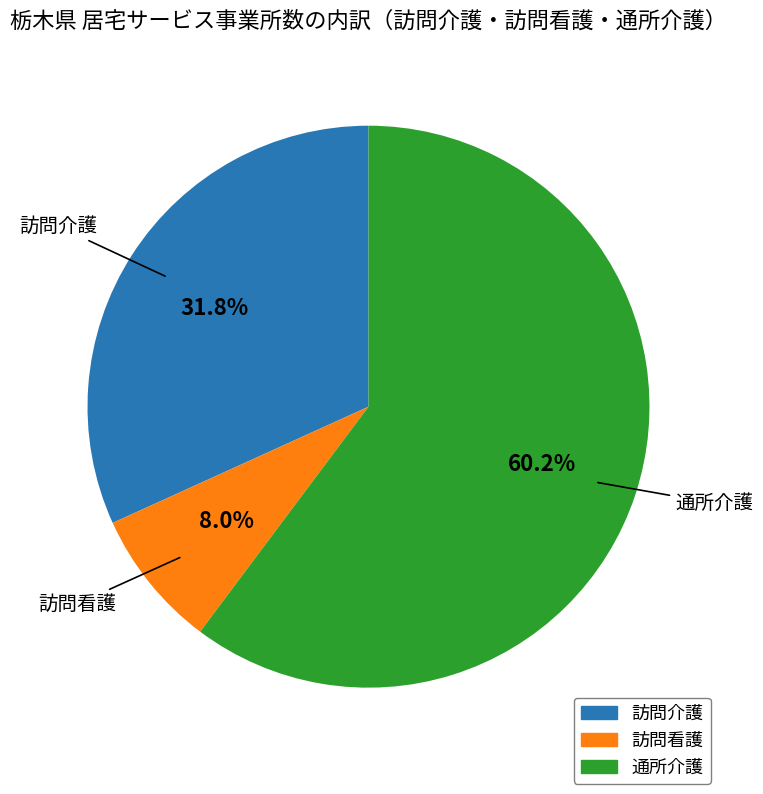

Does any single category account for the majority?

Yes